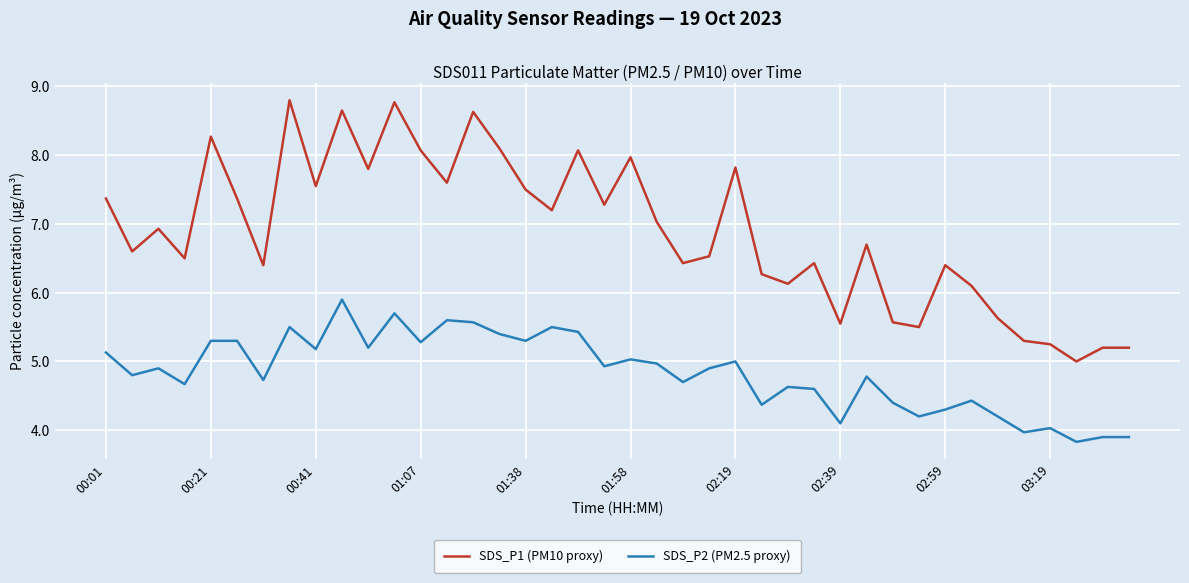

Which series has the largest range (max minus min)?

SDS_P1 (PM10 proxy)